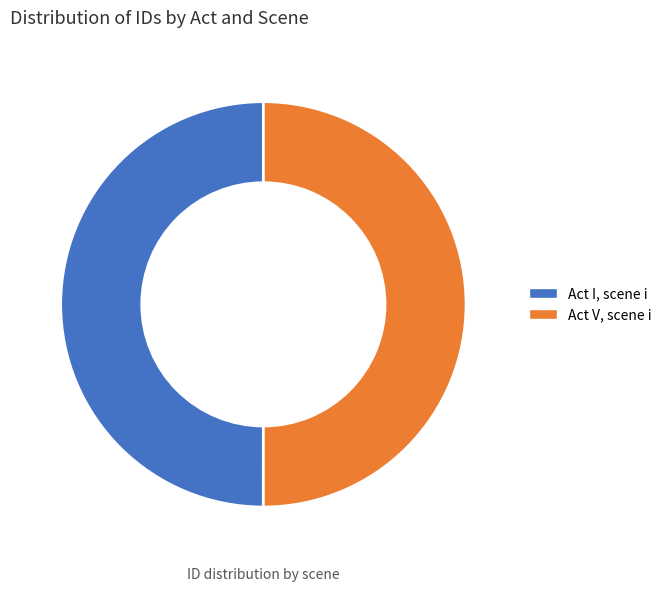

Combined, do Act V, scene i and Act I, scene i account for over 50%?

Yes